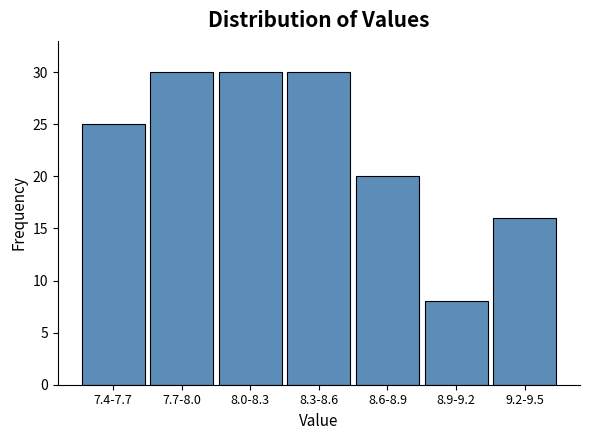

Reading right to left, extract all data points from this chart.

9.2-9.5=16	8.9-9.2=8	8.6-8.9=20	8.3-8.6=30	8.0-8.3=30	7.7-8.0=30	7.4-7.7=25